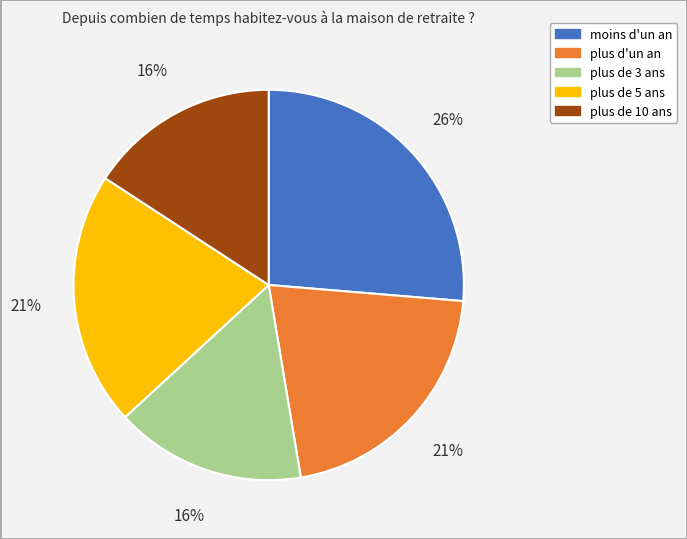

Is it true that plus d'un an is 33% of the pie?

False